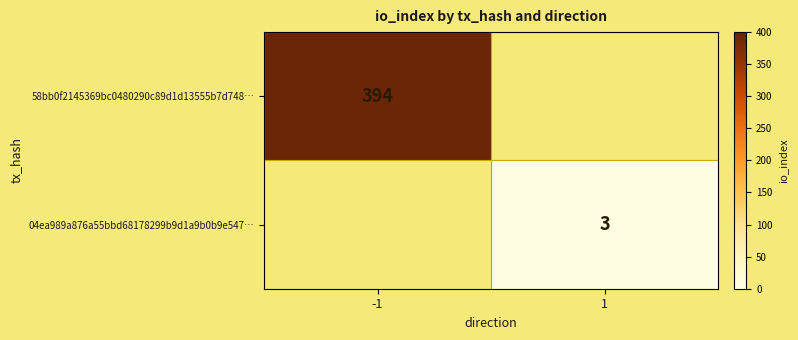

Is it true that 58bb0f2145369bc0480290c89d1d13555b7d748… equals 394 at -1?

True